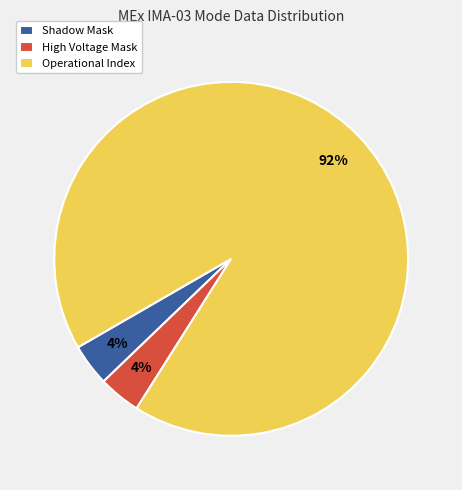

Is the sum of Shadow Mask and Operational Index greater than half?

Yes